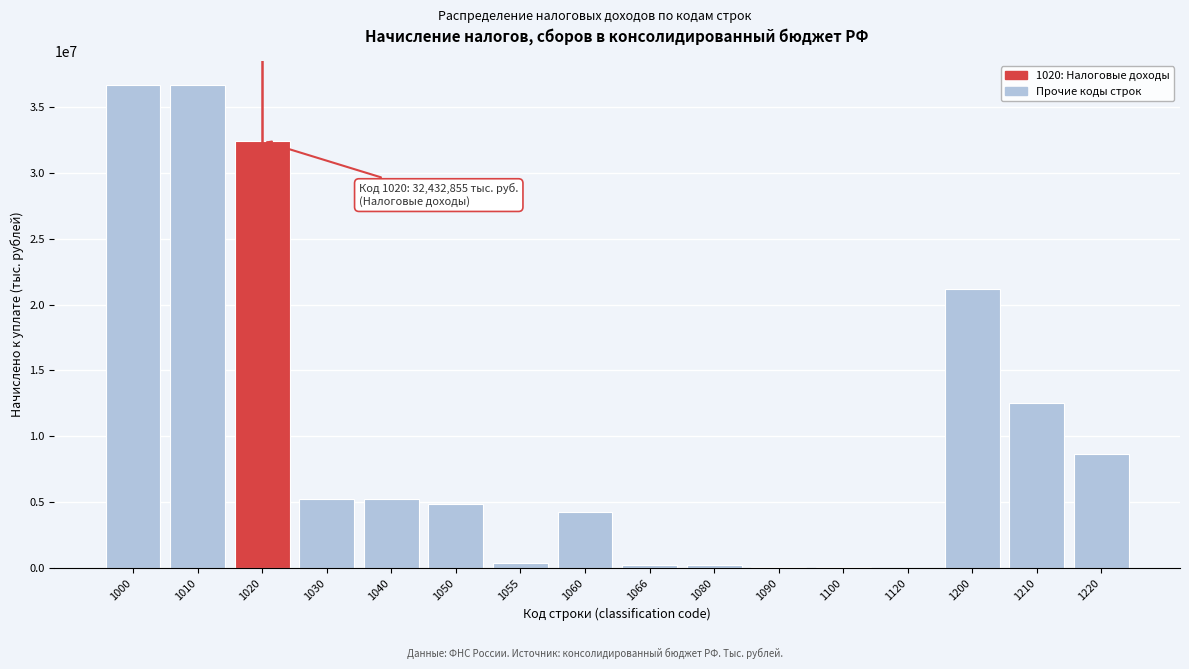

What is the change in value from 1030 to 1220?

+3472715